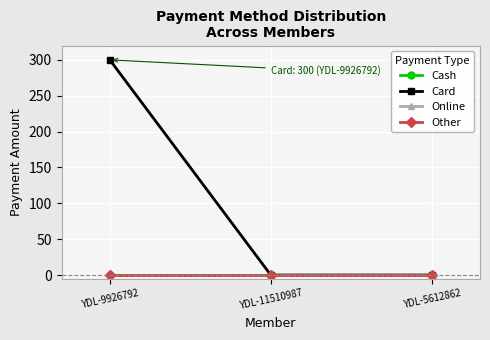

What are all the series names shown in the legend?

Cash, Card, Online, Other